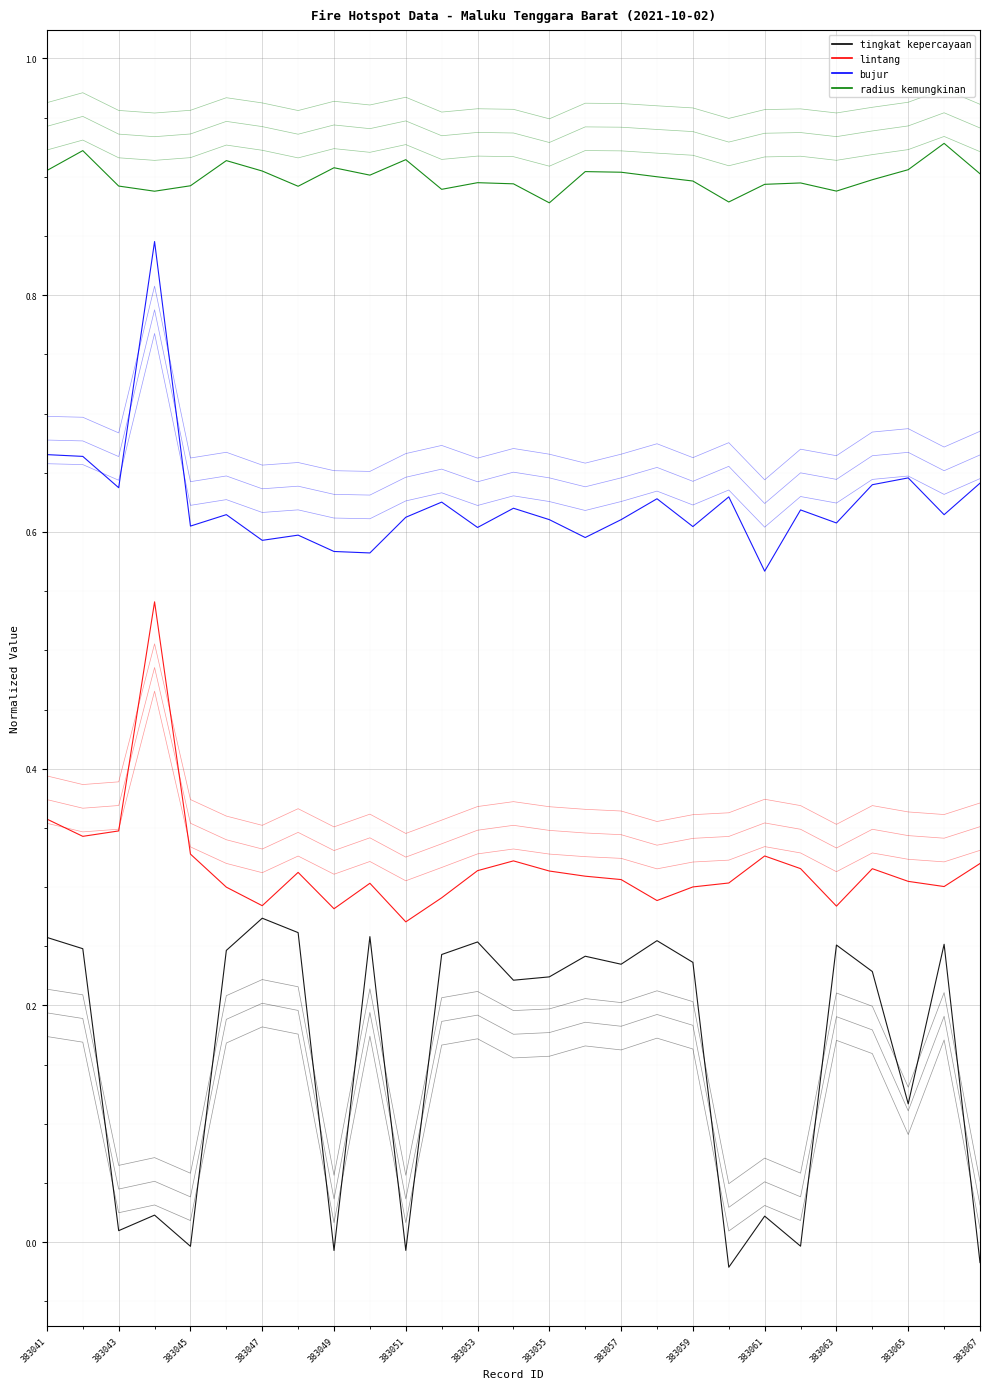

The value of tingkat kepercayaan at 383049 is -0.0. True or false?

False